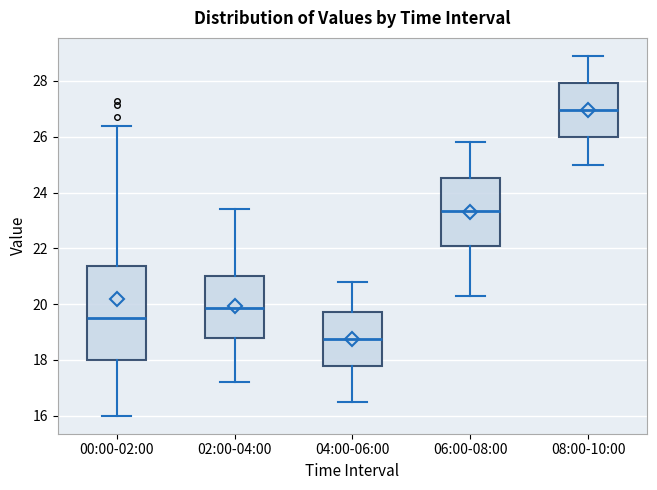

Where does the median line of the box for 00:00-02:00 sit on the y-axis? The values are not printed on the chart, so give them approximately, as read against the axis.

19.6